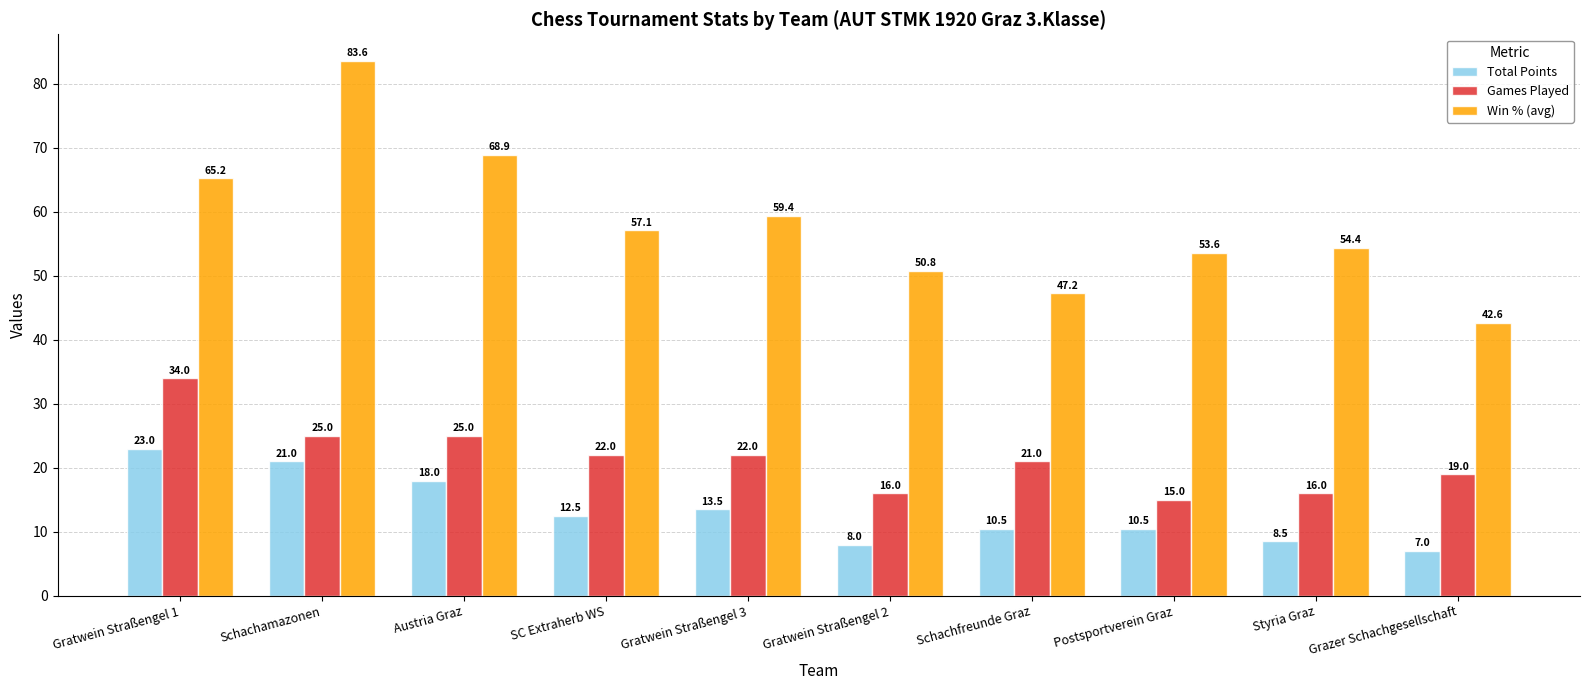

How many groups of bars are there?

10